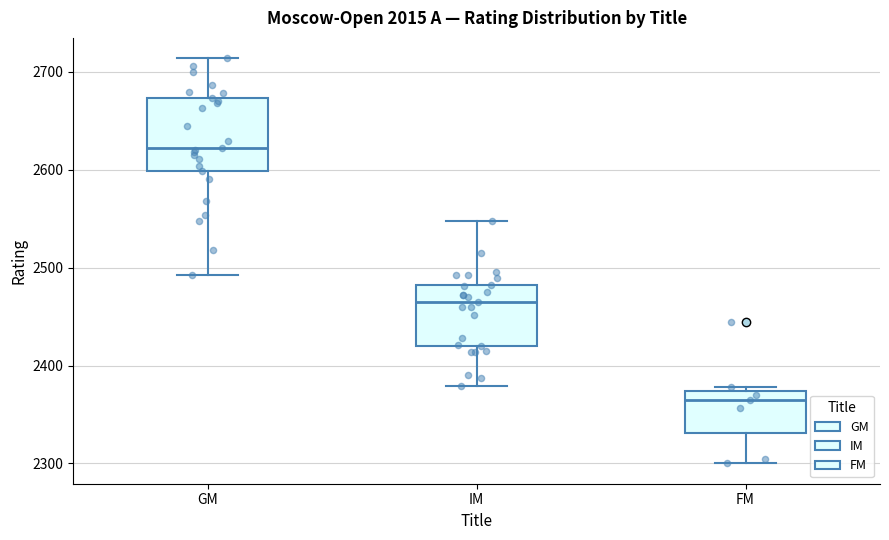

Which box is the tallest, from its lower edge to its upper edge?

GM